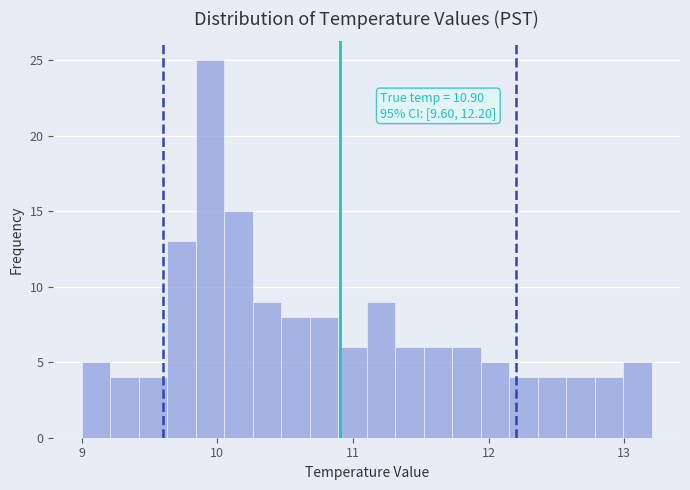

Read against the x-axis, roughly where is the centre of the tallest bar?

9.9